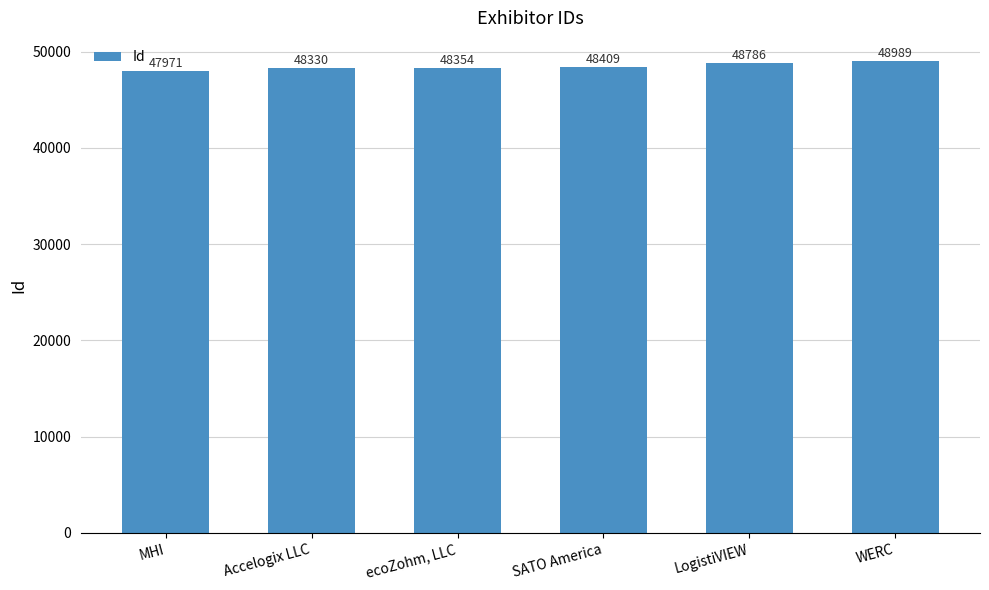

List the labels in order of value, smallest first.

MHI, Accelogix LLC, ecoZohm, LLC, SATO America, LogistiVIEW, WERC